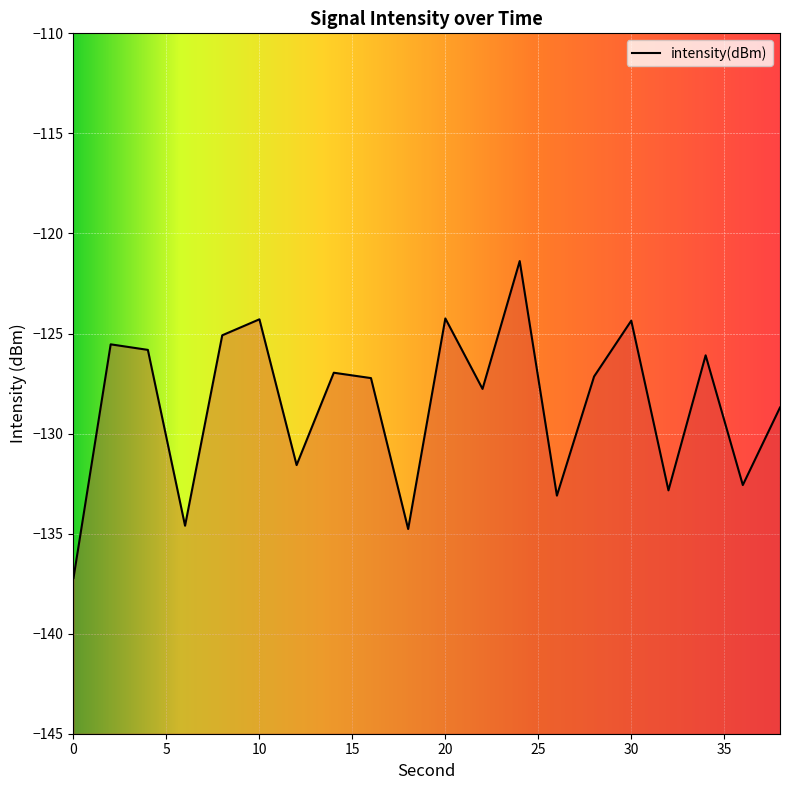

What is the difference between the values at 30 and 0?

12.9